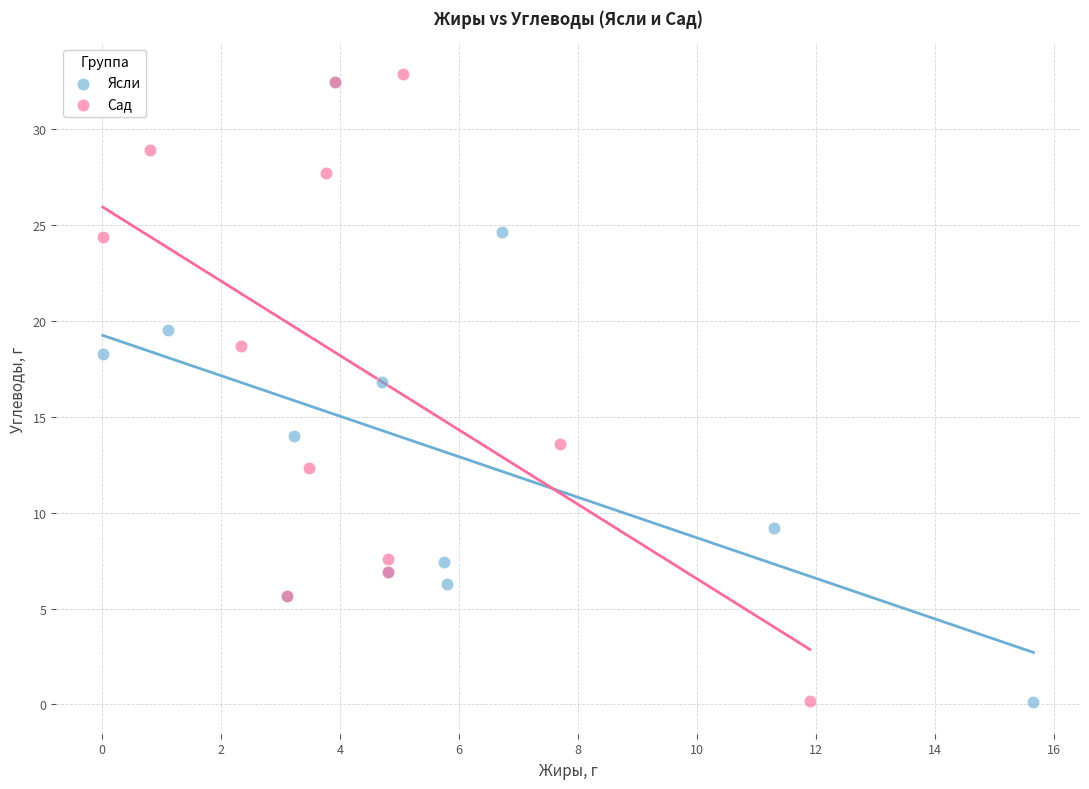

What are all the series names shown in the legend?

Ясли, Сад